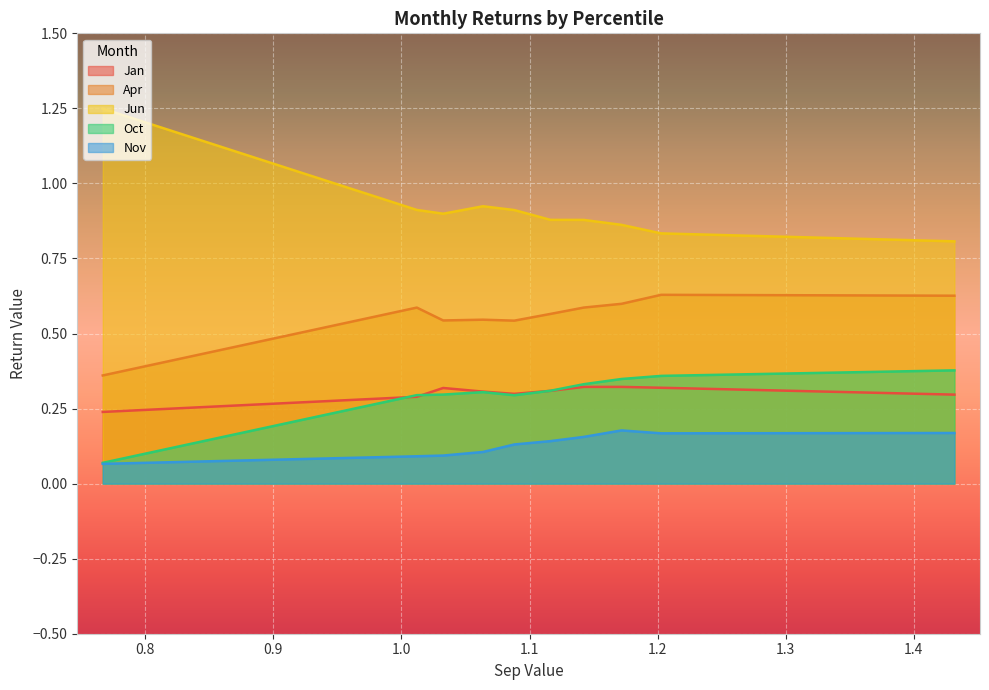

What is the total value across all series at pct75?

2.3